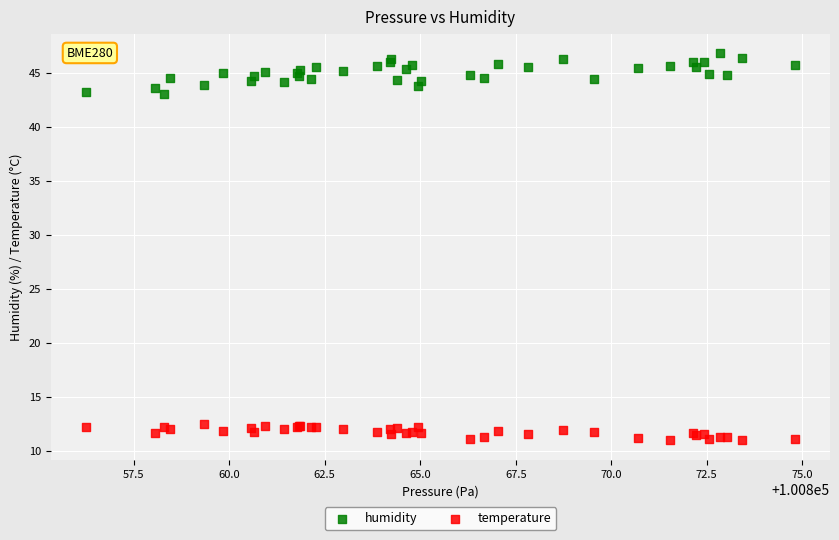

Which series reaches the minimum Y coordinate?

temperature